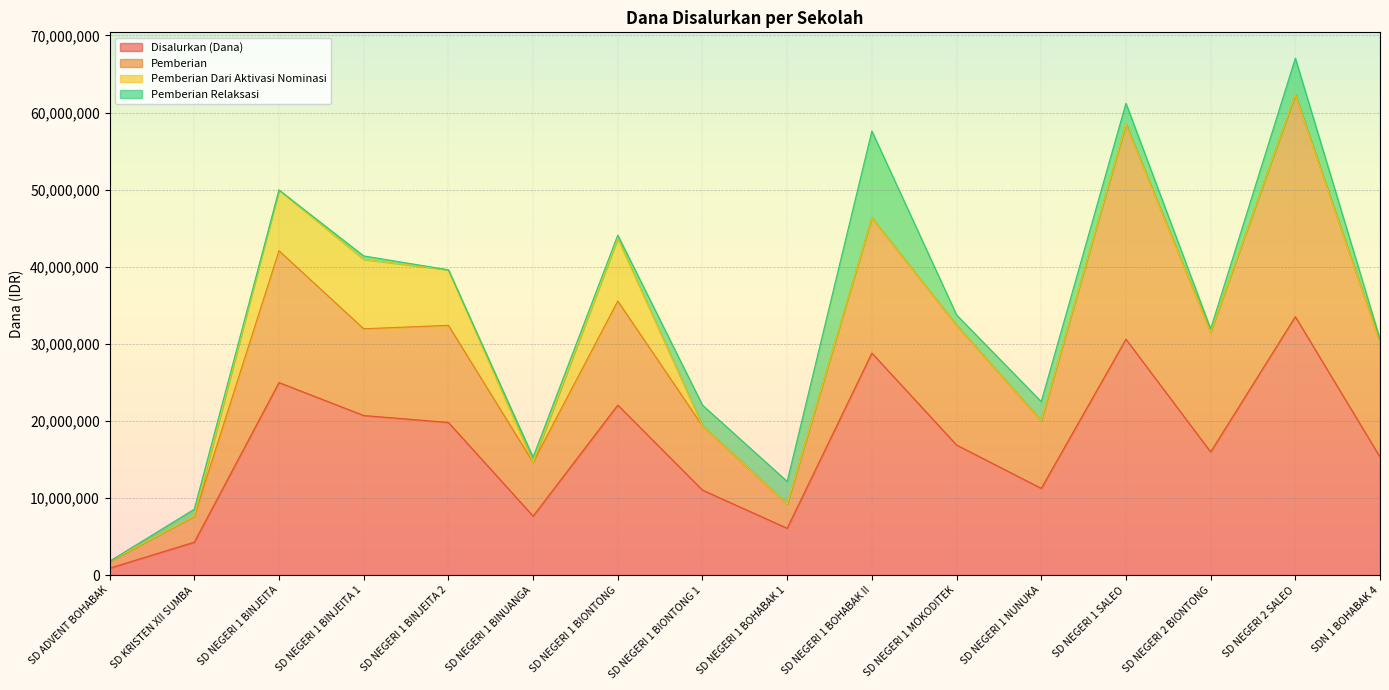

At which label does Pemberian Relaksasi reach its peak?

SD NEGERI 1 BOHABAK II